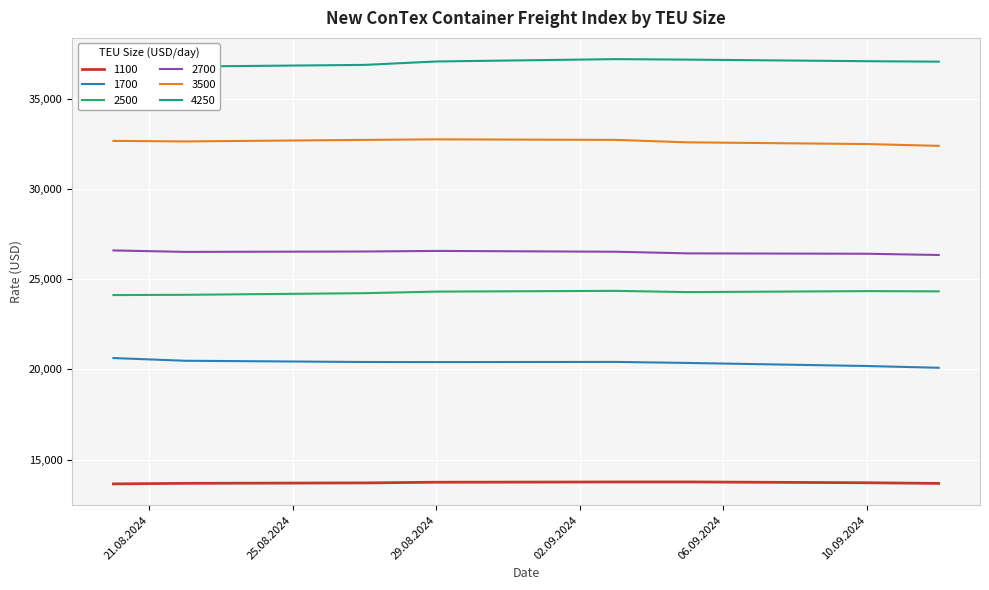

Read the 4250 value at 27.08.2024.

36875